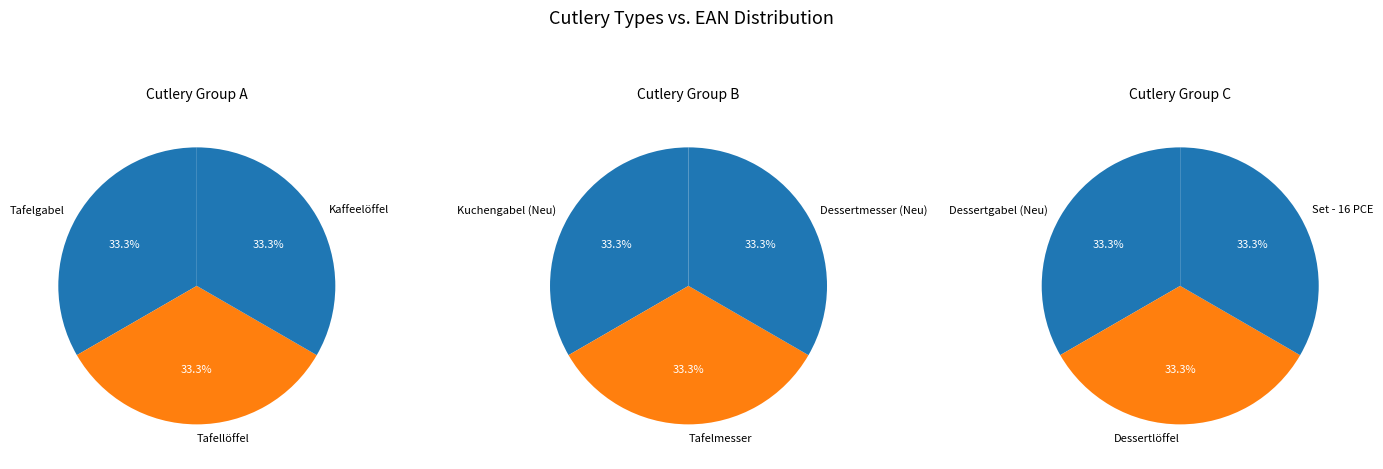

Rank the categories by value from highest to lowest.

Set - 16 PCE, Dessertgabel (Neu), Dessertlöffel, Dessertmesser (Neu), Tafelmesser, Kuchengabel (Neu), Kaffeelöffel, Tafellöffel, Tafelgabel